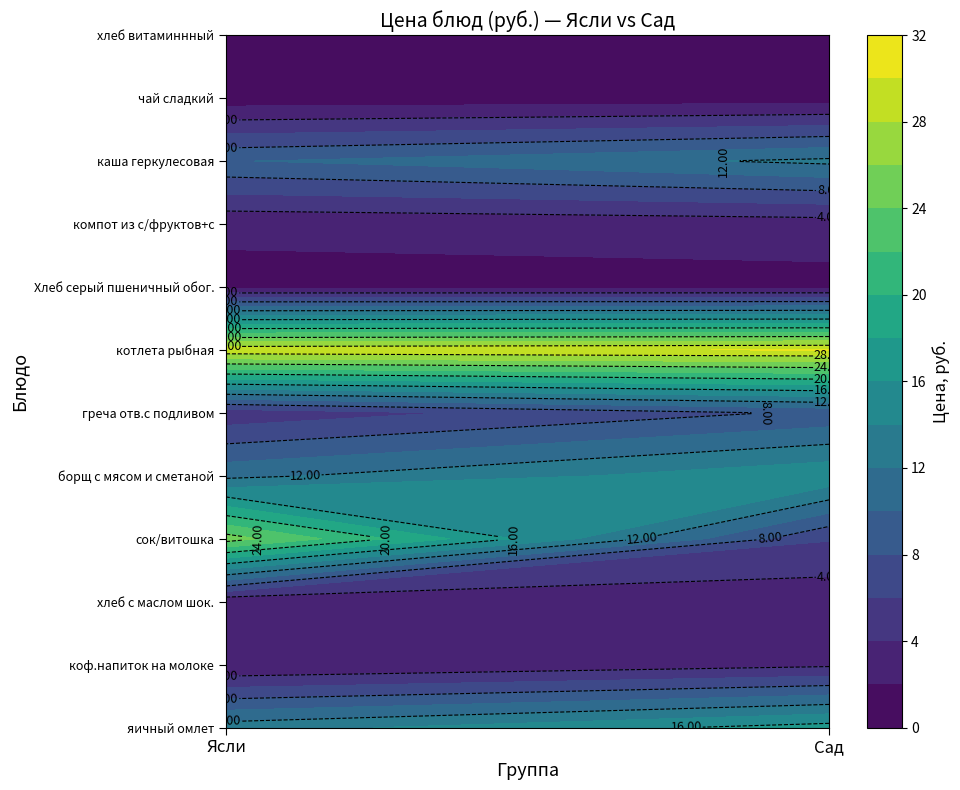

Is it true that сок/витошка equals 6.1 at Сад?

True